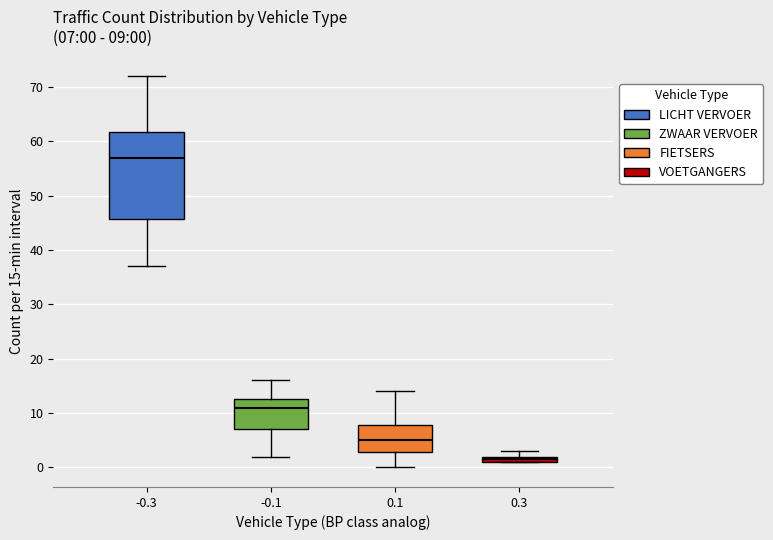

Comparing the boxes themselves (not the whiskers), which one is the tallest?

-0.3